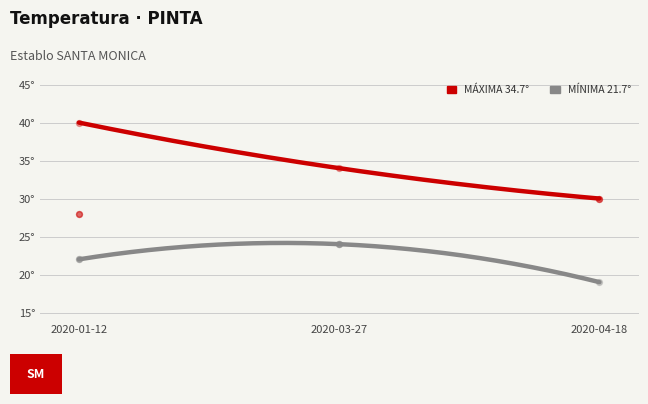

What is the change in value from 2020-01-12 to 2020-03-27?

+2